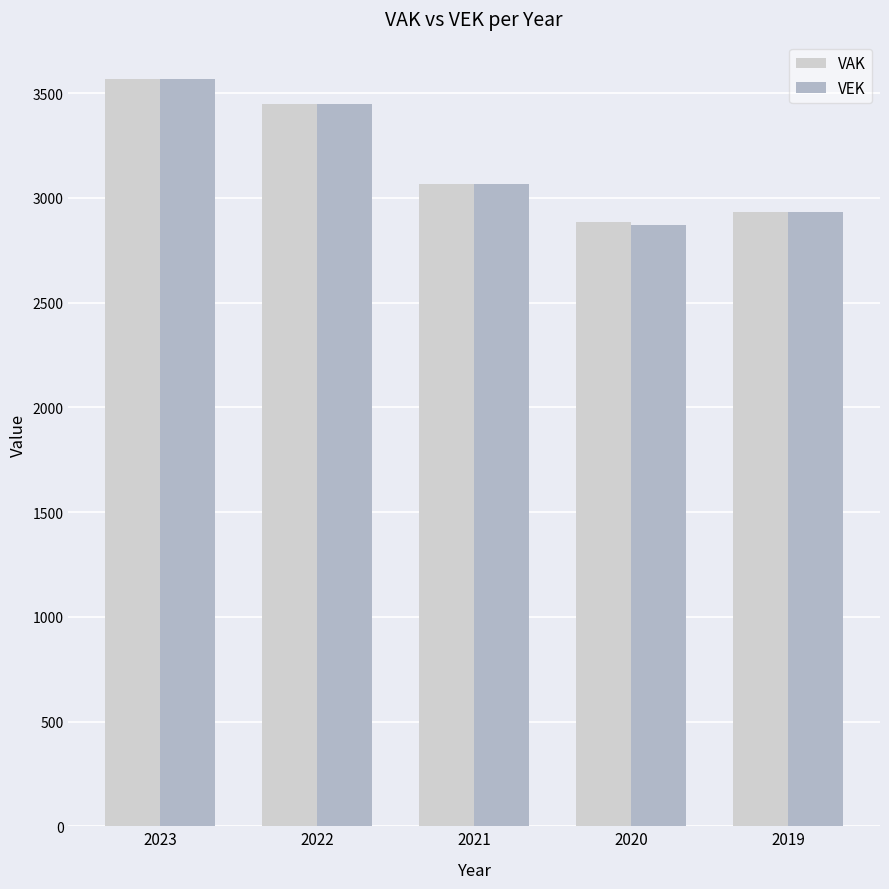

How many bars are there in total?

10